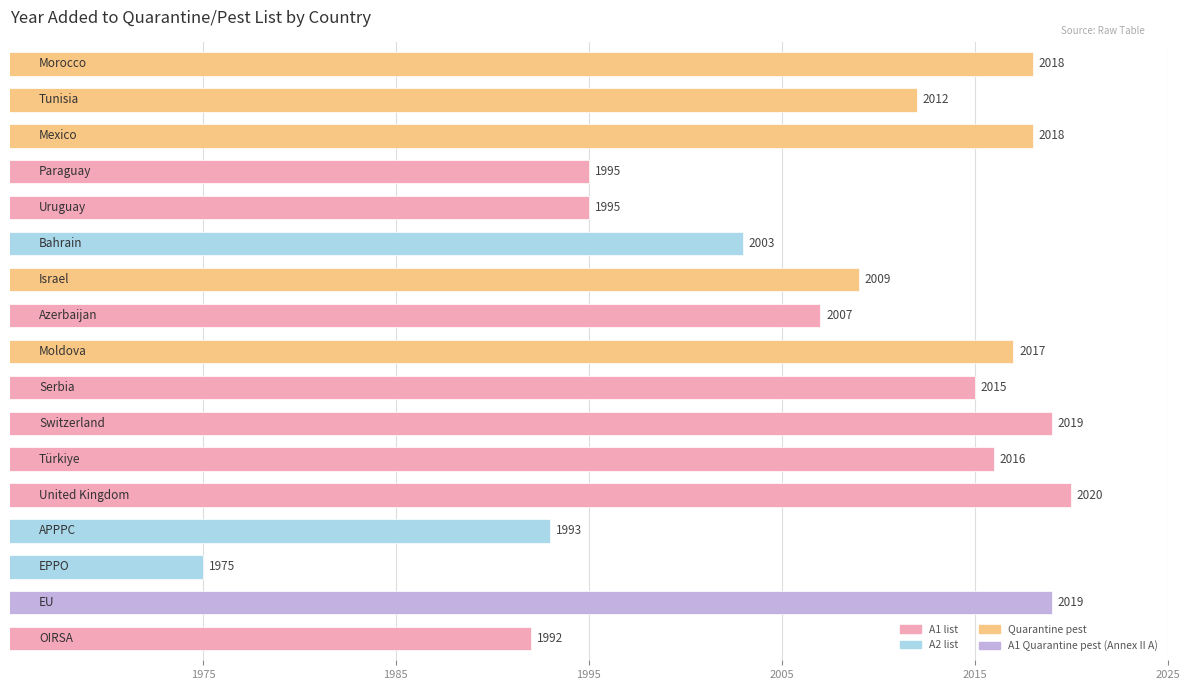

What is the greatest value displayed?

2020